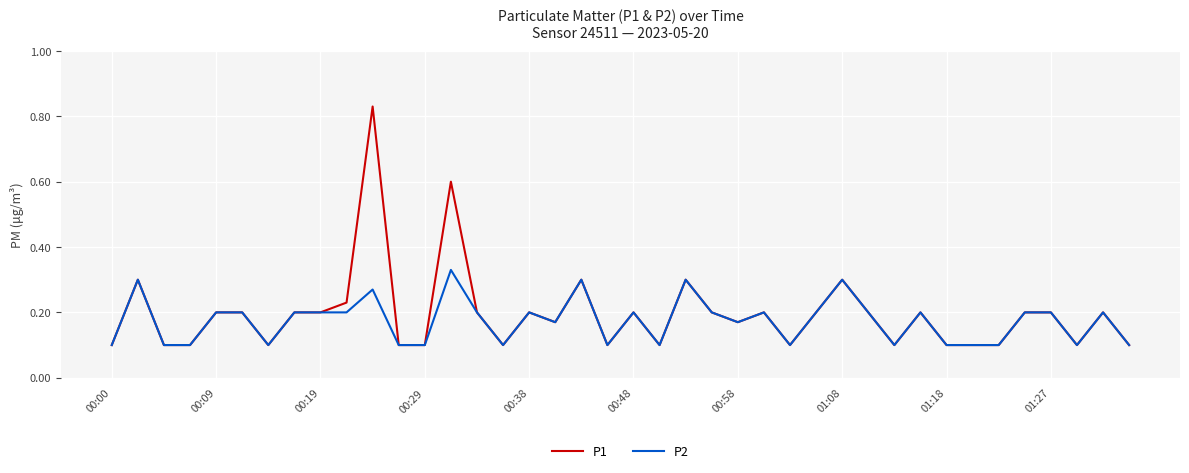

List the series in order of their peak value, highest first.

P1, P2